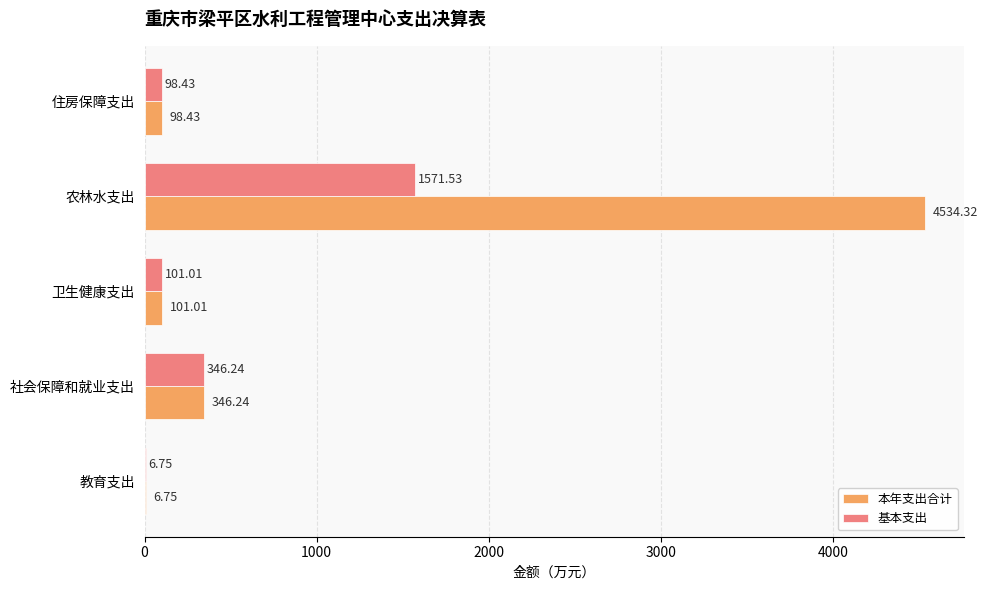

What is the total value across all series at 住房保障支出?

196.9